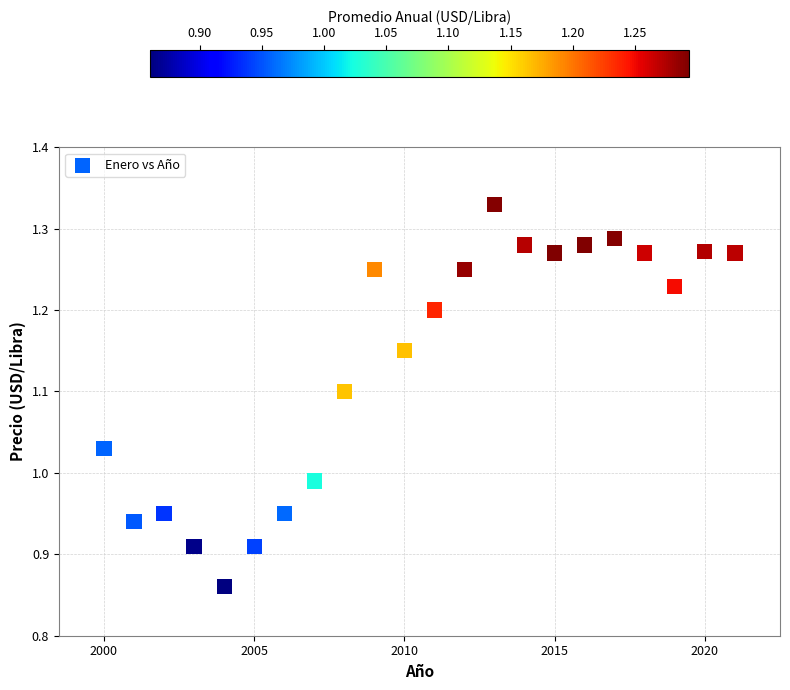

What is the range of Y values (max minus min)?

0.5